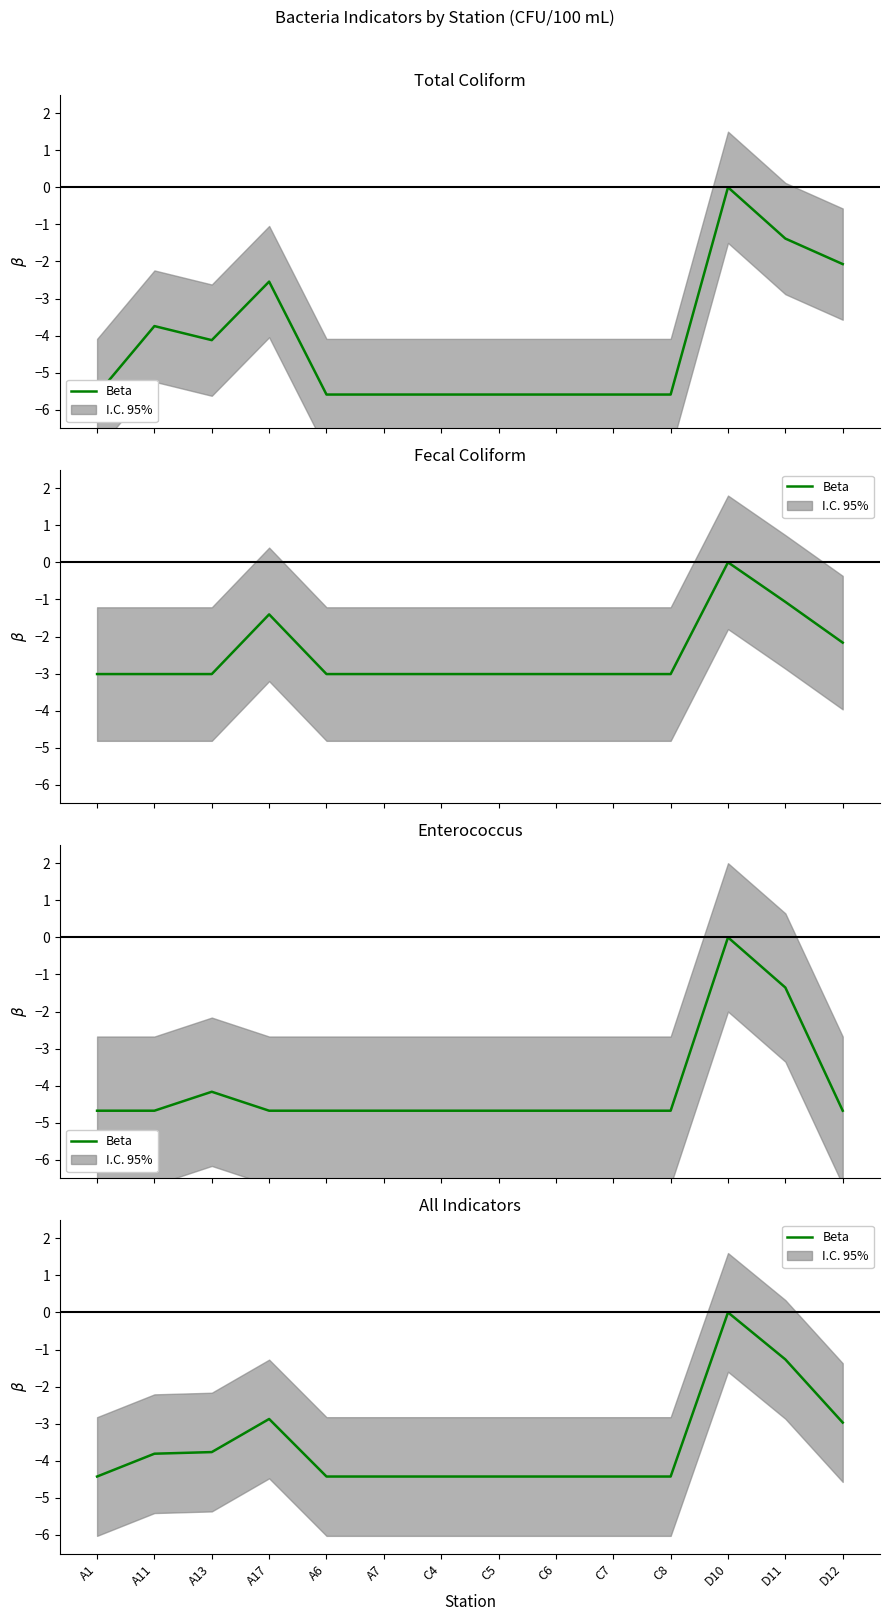

How many distinct data groups are displayed?

1